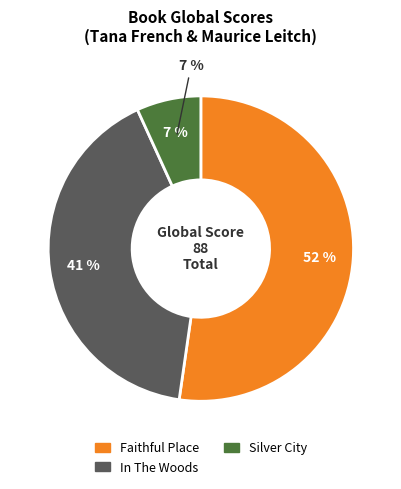

Is there any slice that represents more than half of the pie?

Yes